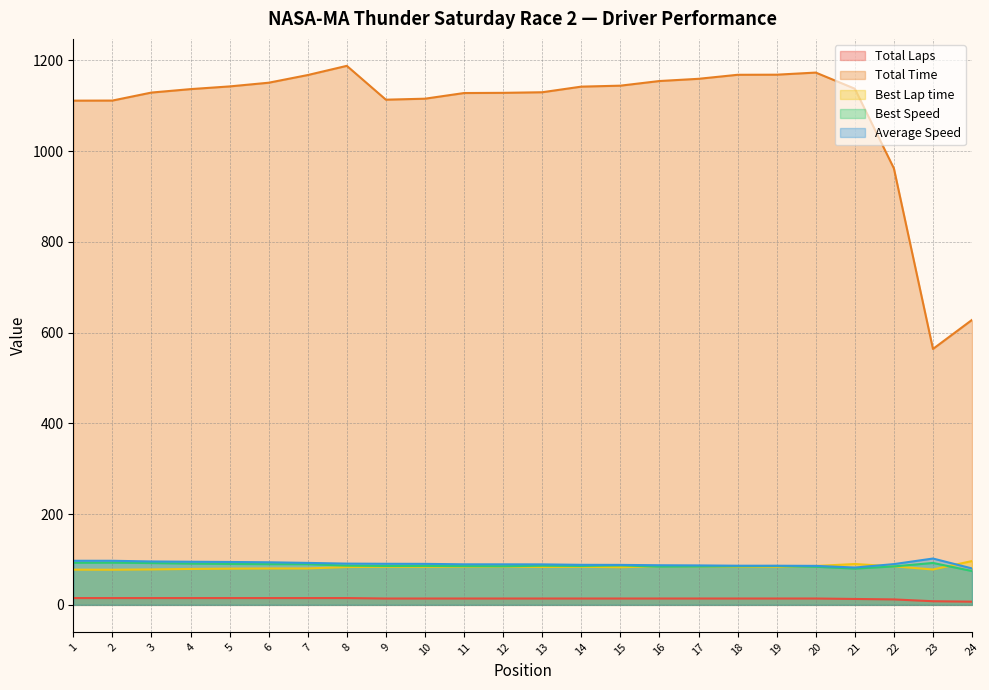

Does the chart have visible grid lines?

Yes